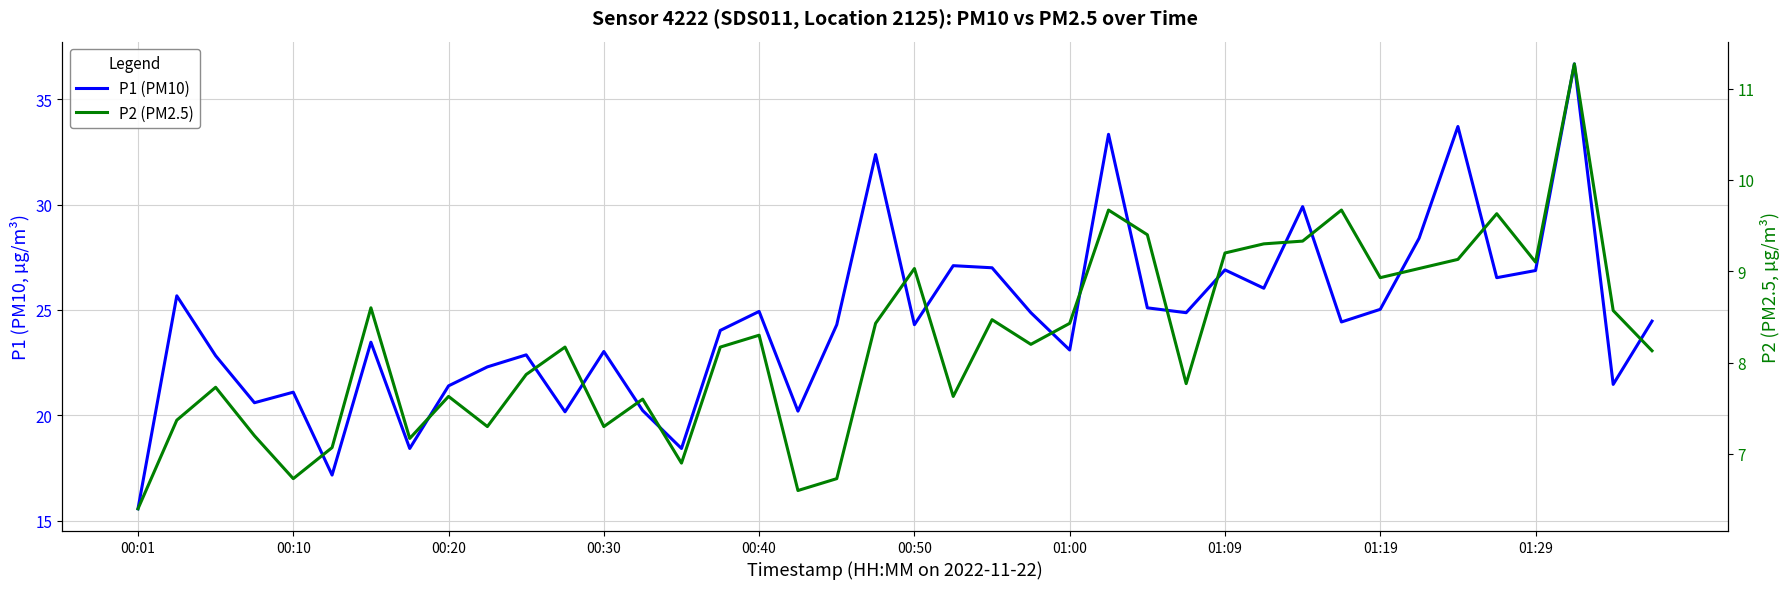

What is the difference between the P1 (PM10) values at 23 and 00:01?

9.3